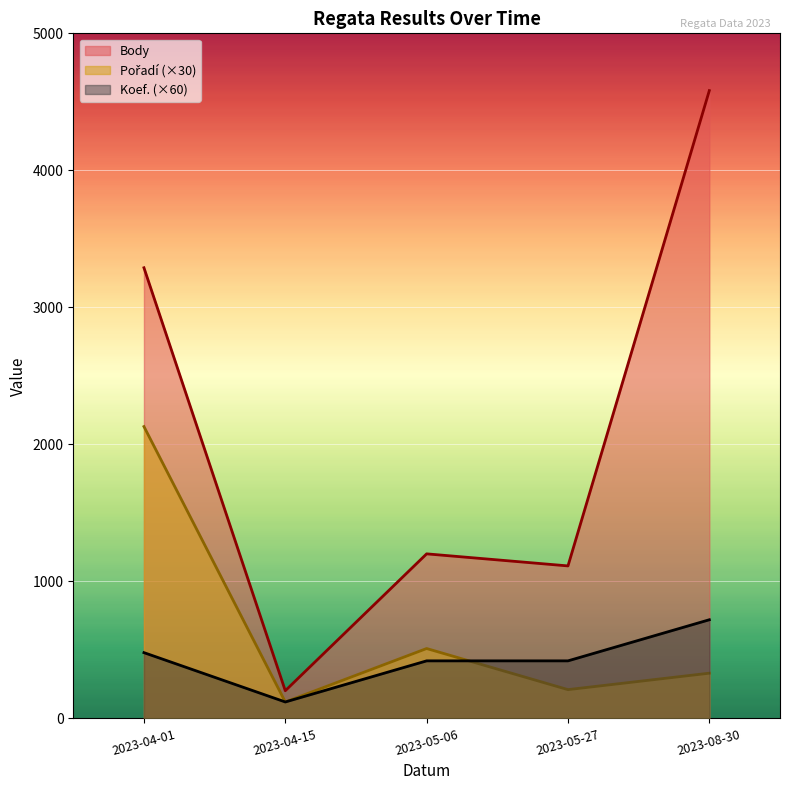

How many lines are shown in the chart?

3